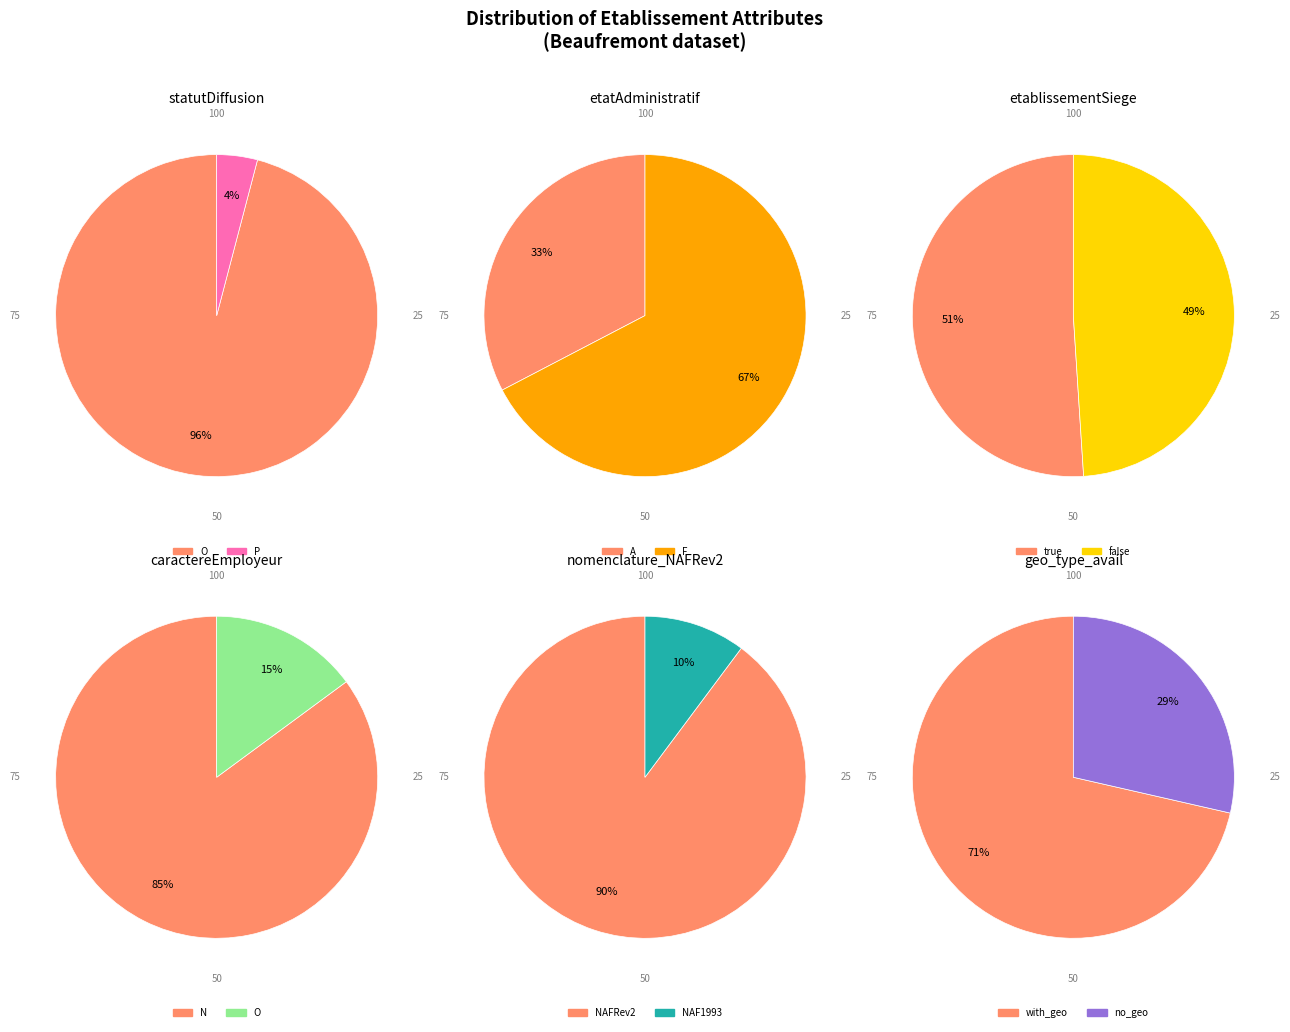

True or false: O accounts for 96% of the total.

True